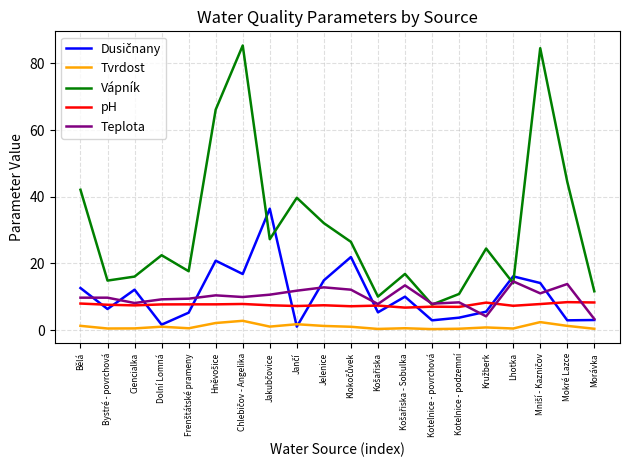

Which series has the largest total across all categories?

Vápník